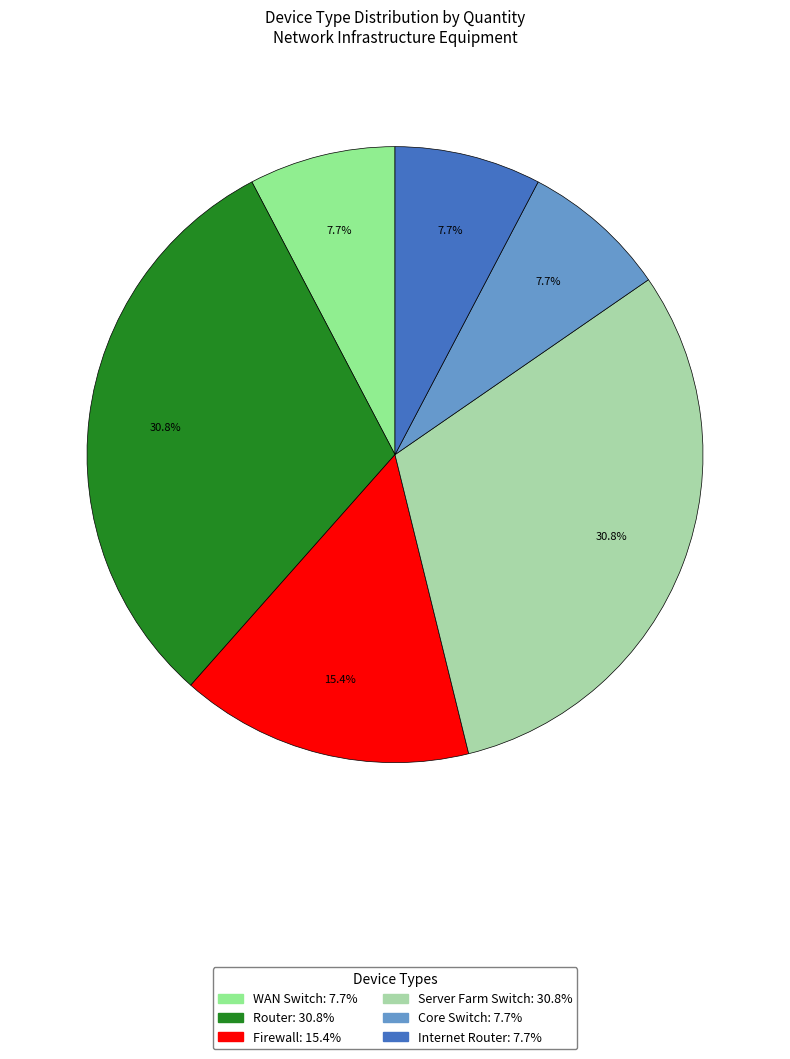

Is the sum of Router and Internet Router greater than half?

No